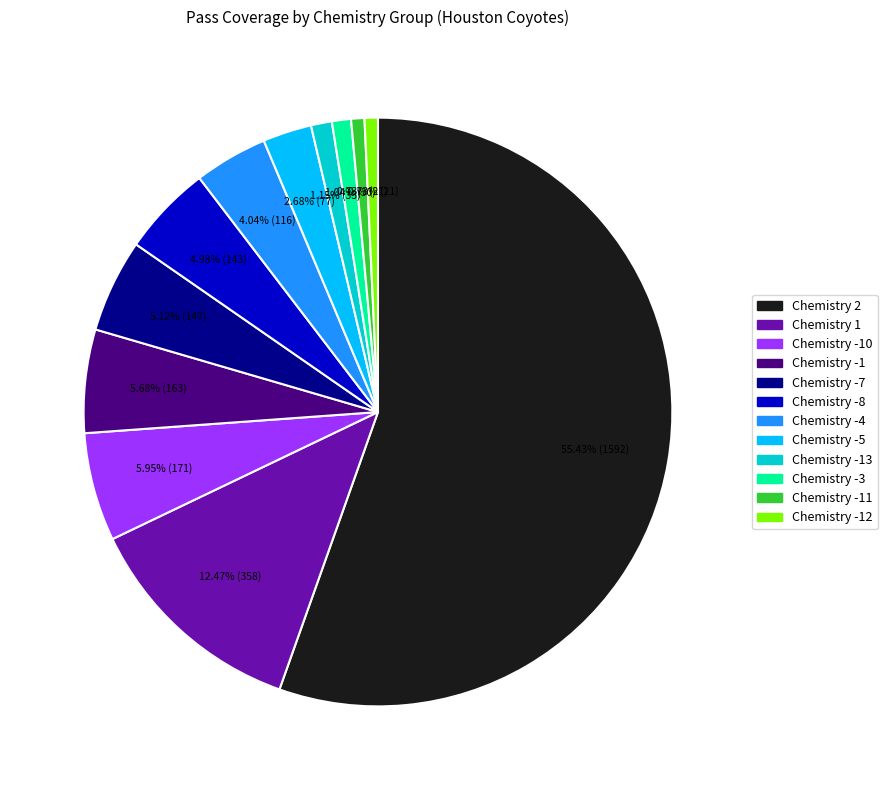

How many segments does this pie chart have?

12